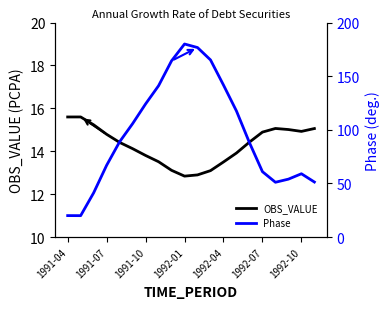

True or false: OBS_VALUE has a value of 22.3 at 1991-04.

False